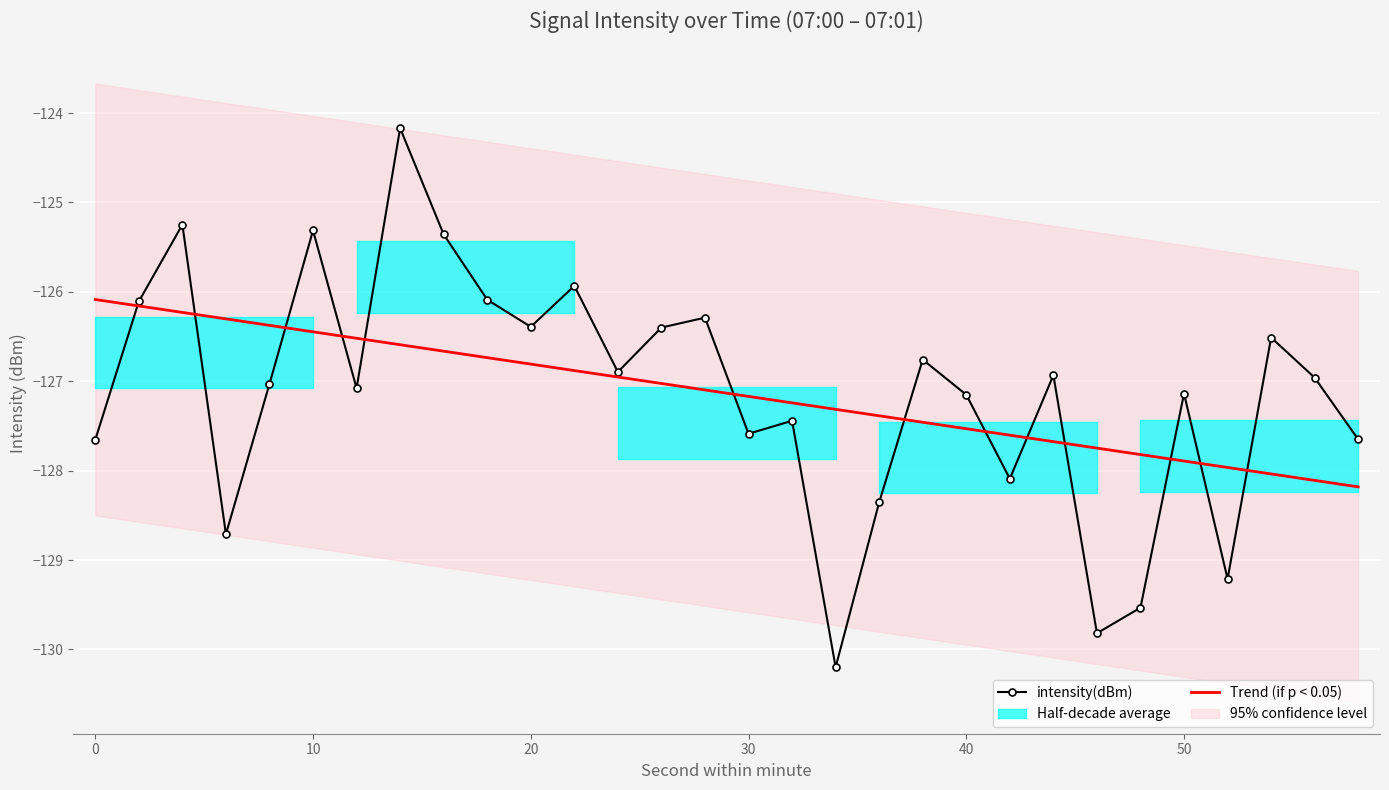

Is it true that intensity(dBm) equals -126.4 at 20?

True